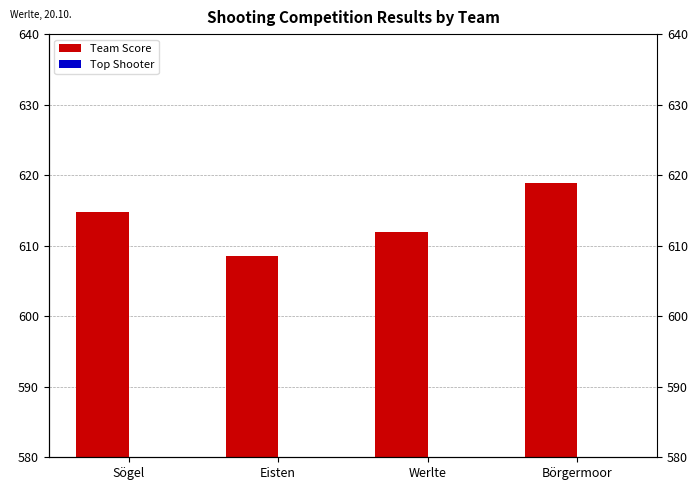

What is the label of the 3rd bar from the right?

Eisten